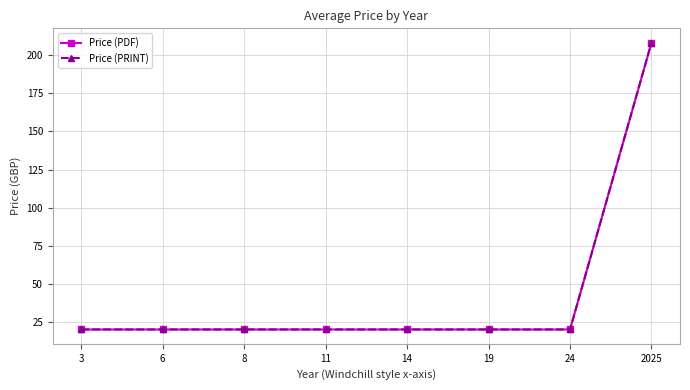

At how many categories does at least one series exceed 66?

1